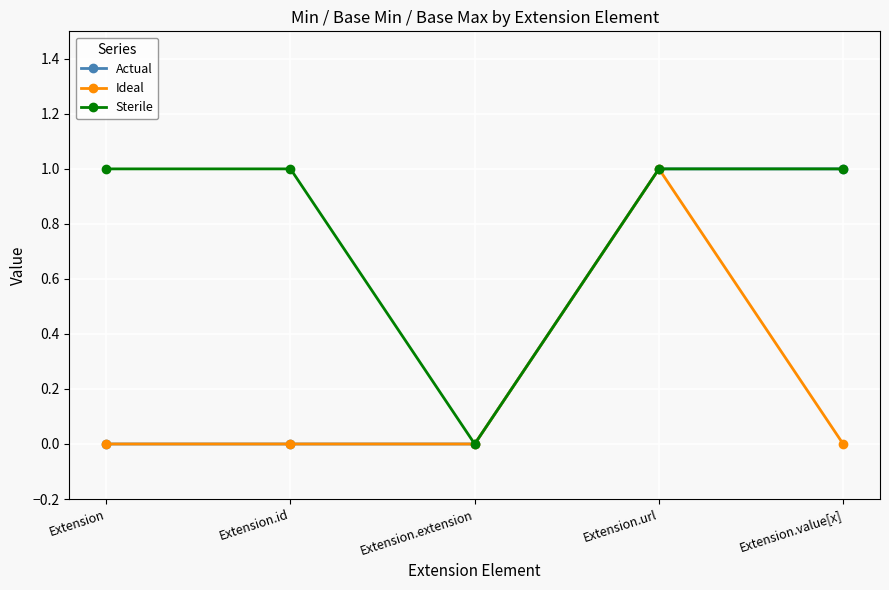

List the series in order of their overall mean, lowest first.

Ideal, Actual, Sterile